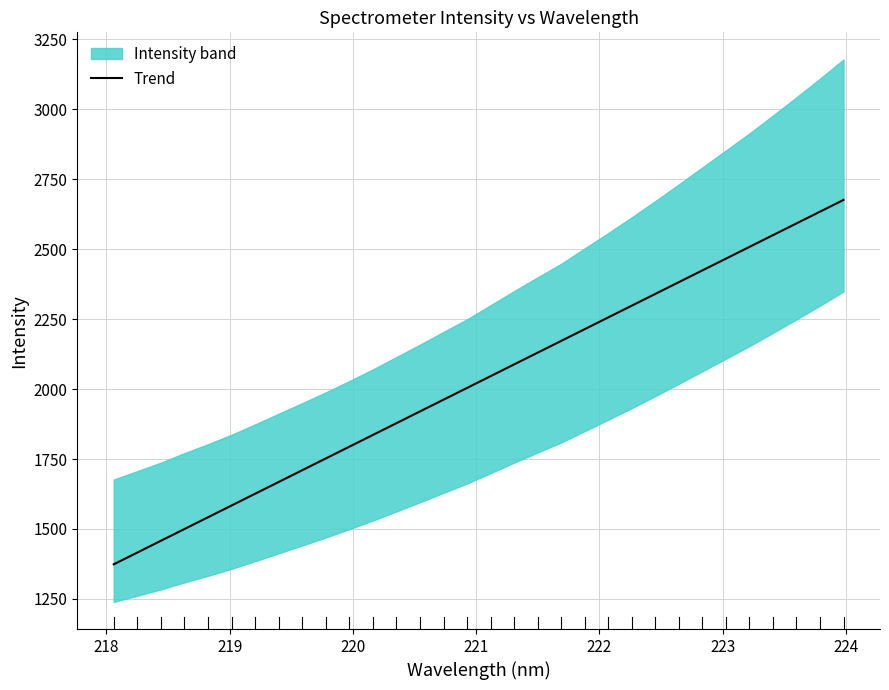

What is the maximum value for Trend?

2676.0